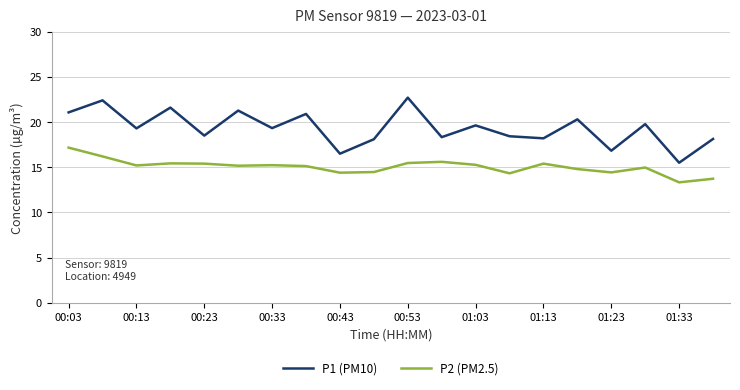

What is the difference between the maximum and minimum values in the P2 (PM2.5) series?

3.8